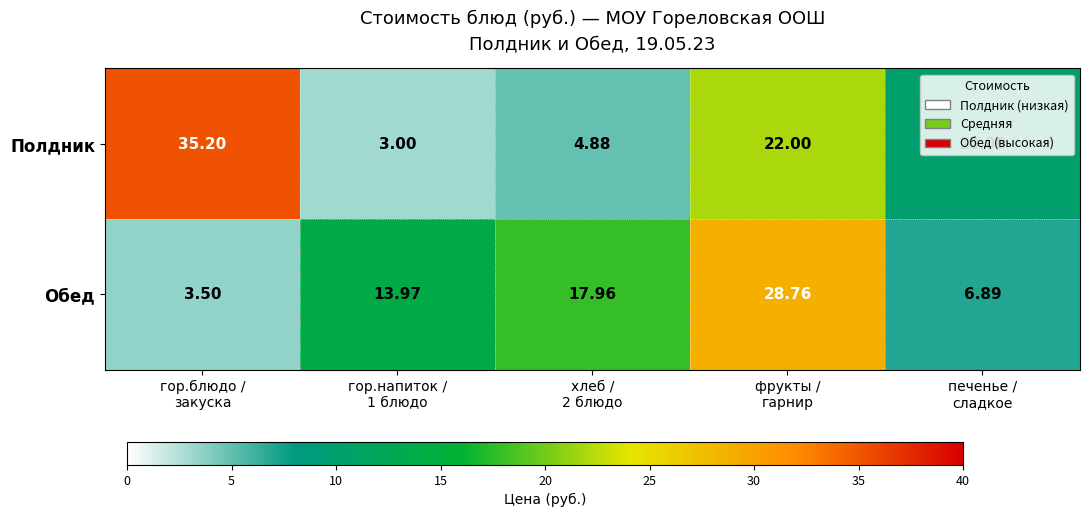

List the series in order of their overall mean, highest first.

Полдник, Обед